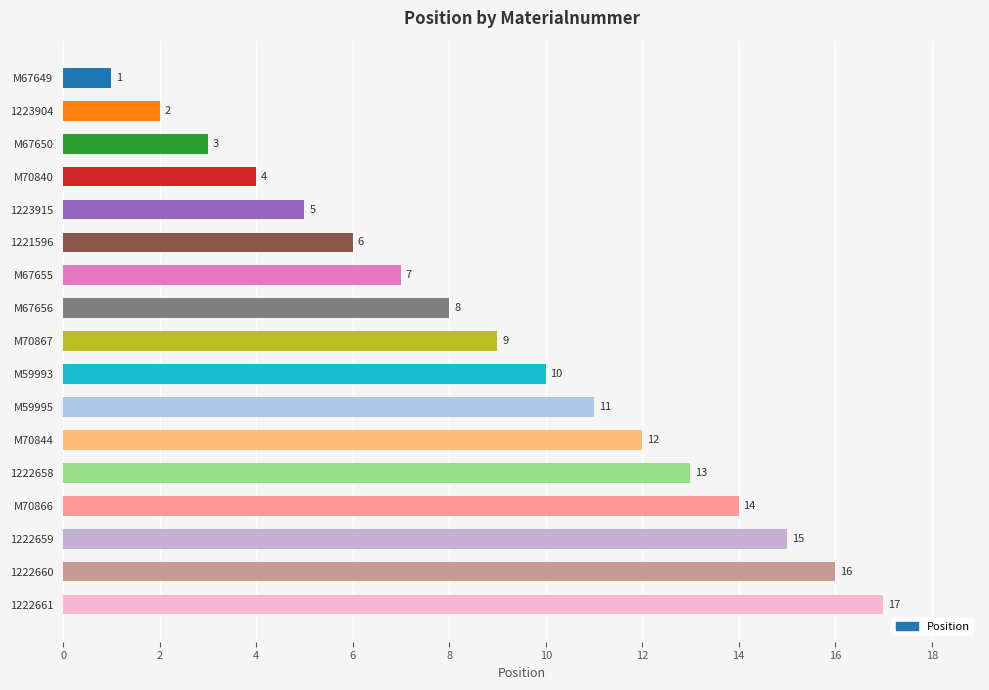

What is the change in value from 1223904 to 1222661?

+15